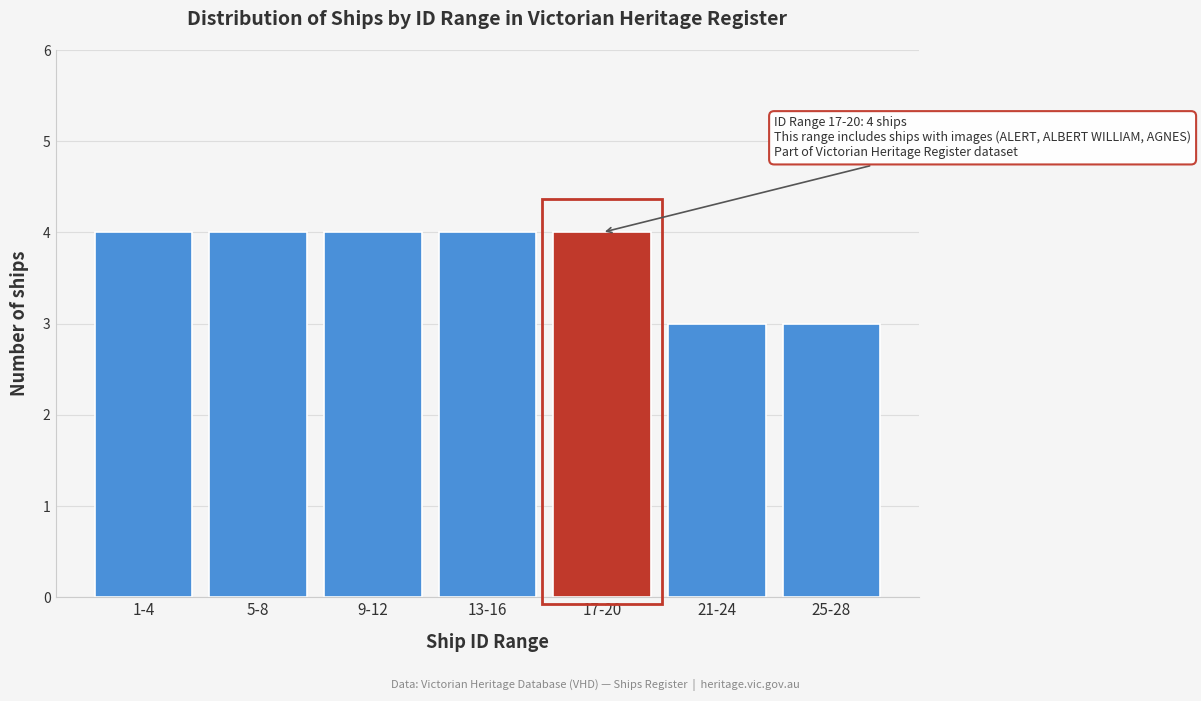

Reading right to left, what are all the values shown in this chart?

3	3	4	4	4	4	4